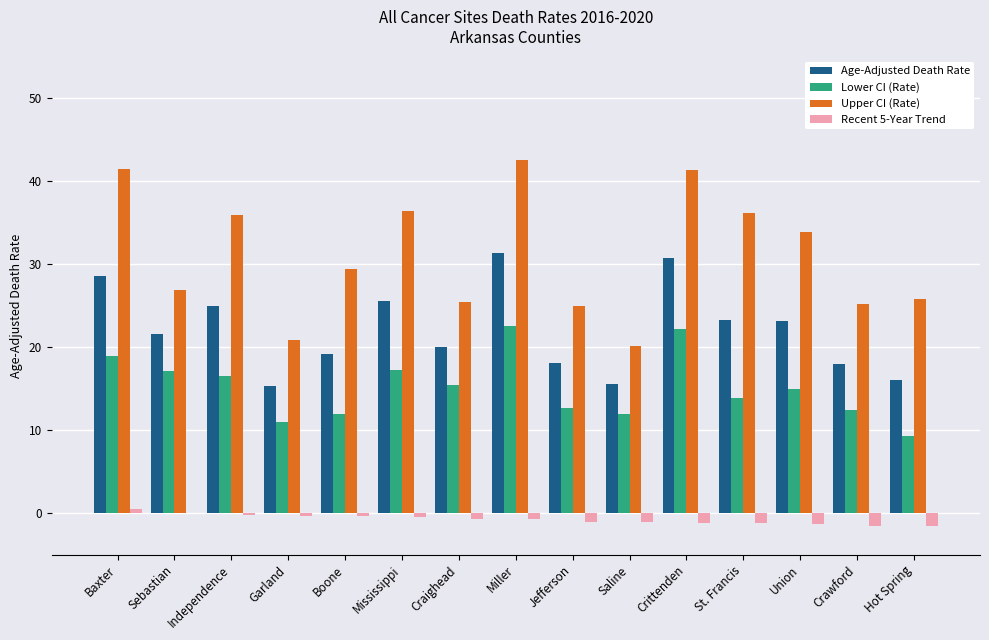

Which series has the widest spread of values?

Upper CI (Rate)